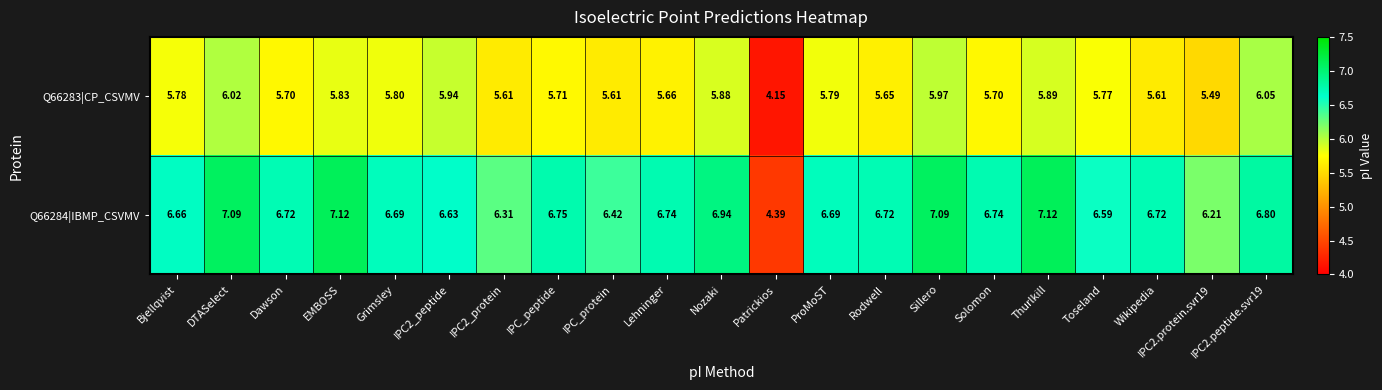

At which category does the chart reach its minimum across all series?

Patrickios